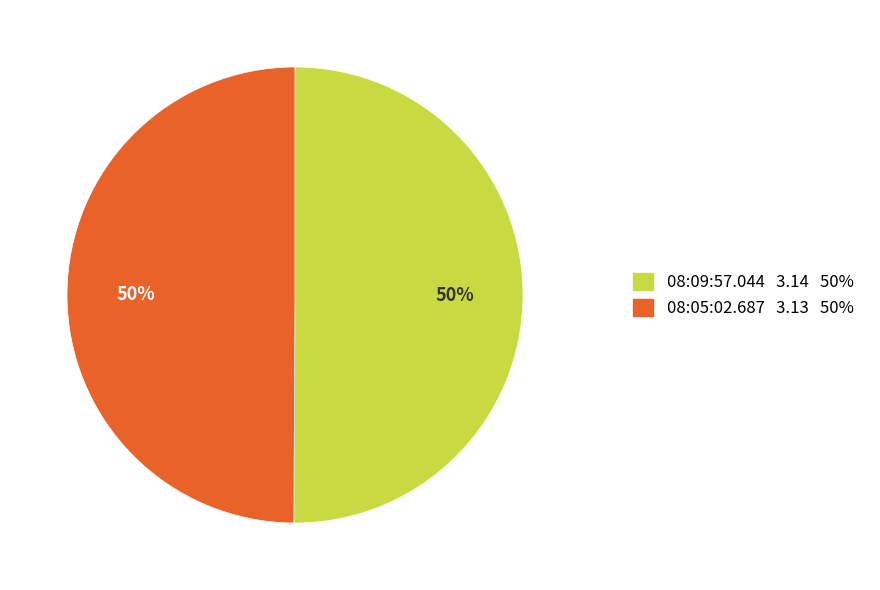

To the nearest percent, what portion does 08:09:57.044 represent?

50%